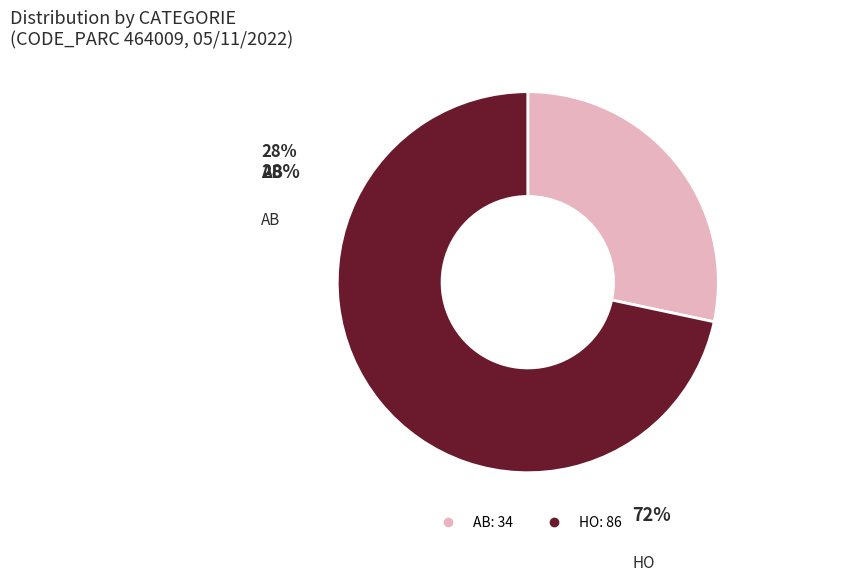

How many segments does this pie chart have?

2